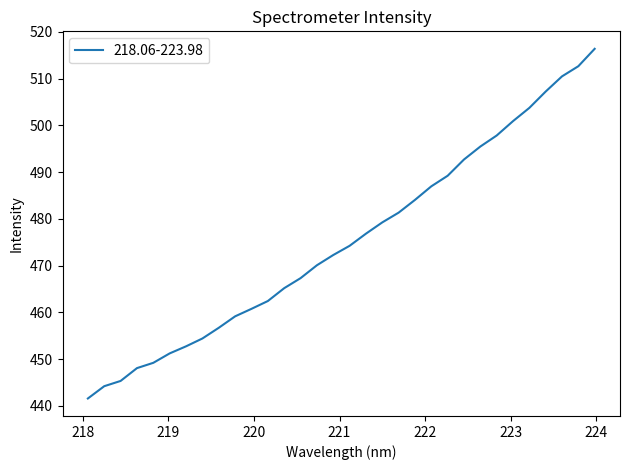

What is the smallest value displayed?

441.6